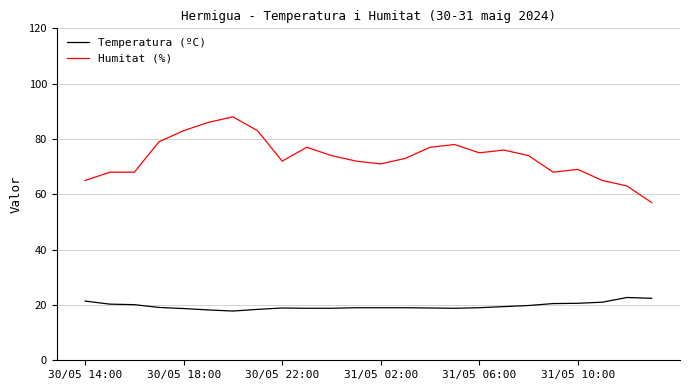

What is the difference between the maximum and minimum values in the Temperatura (ºC) series?

4.9